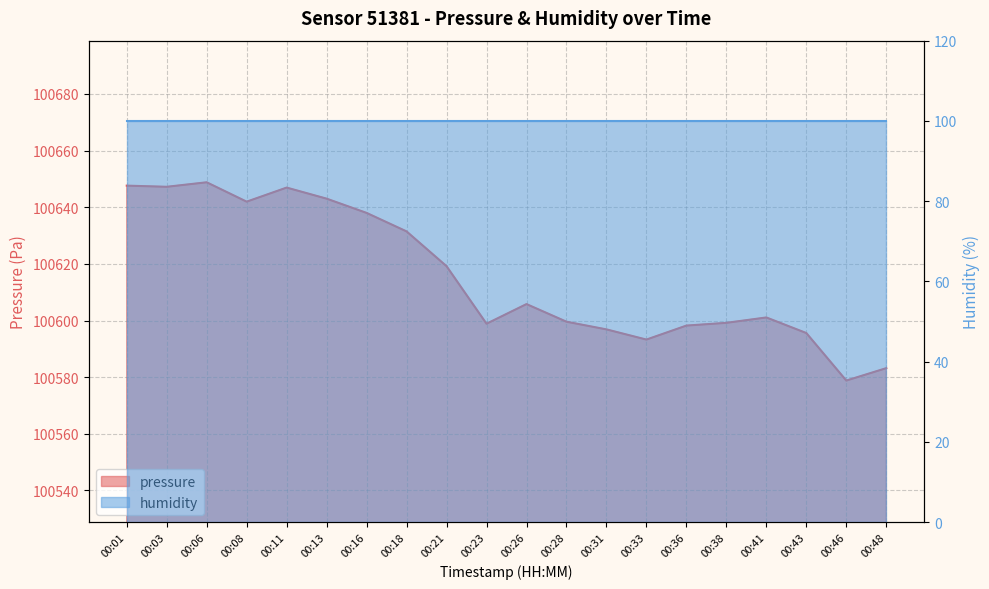

What is the difference between the maximum and second lowest values?

65.6